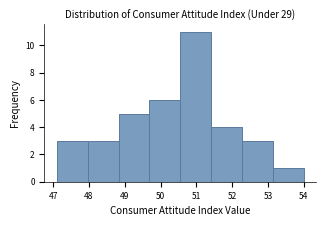

Which range on the x-axis has the tallest bar?

50.6 to 51.4